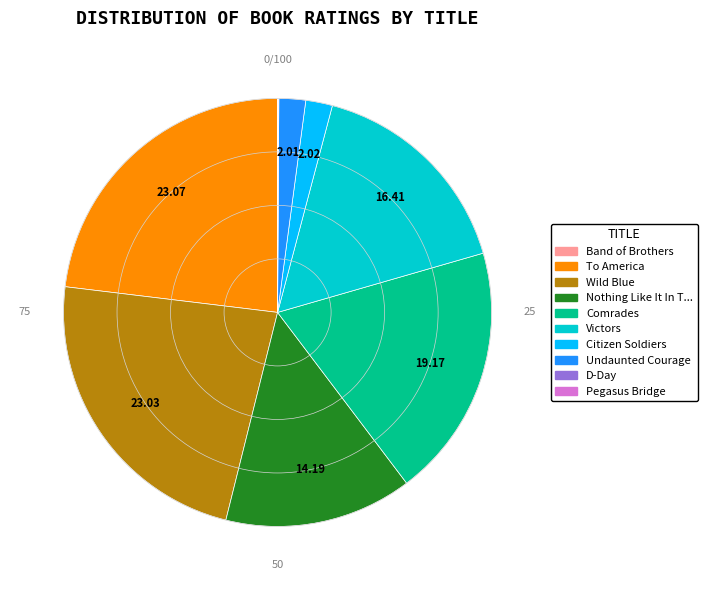

Is there a majority slice in this chart?

No